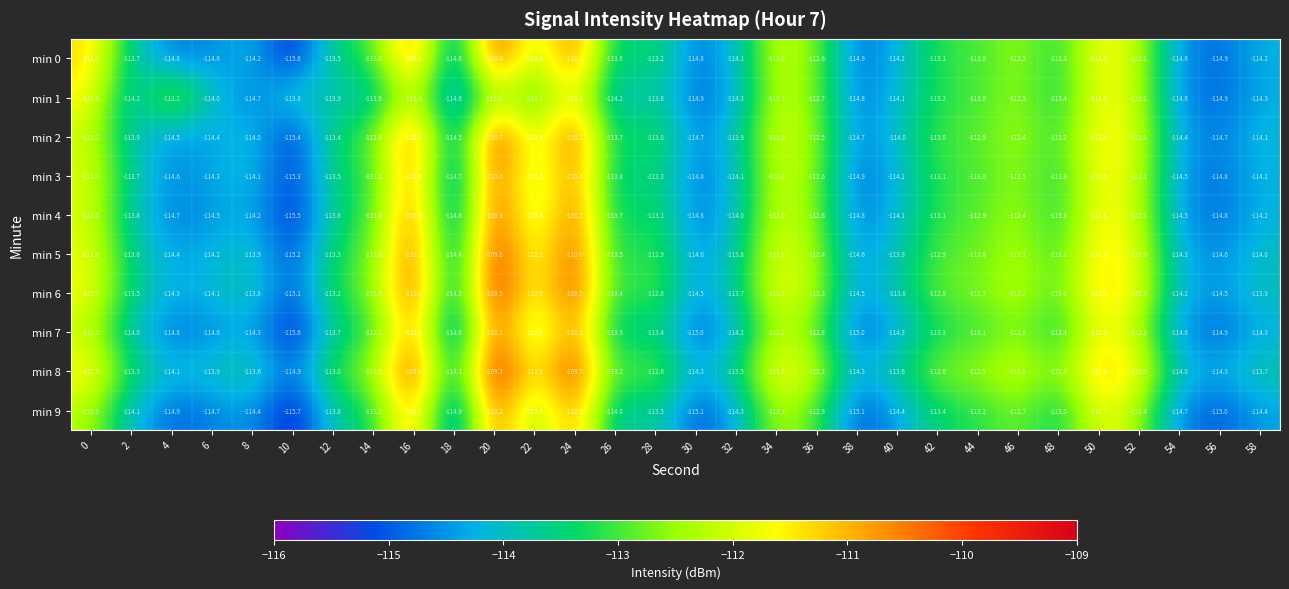

Rank the series by their maximum value, from highest to lowest.

min 8, min 6, min 5, min 2, min 0, min 4, min 3, min 7, min 9, min 1